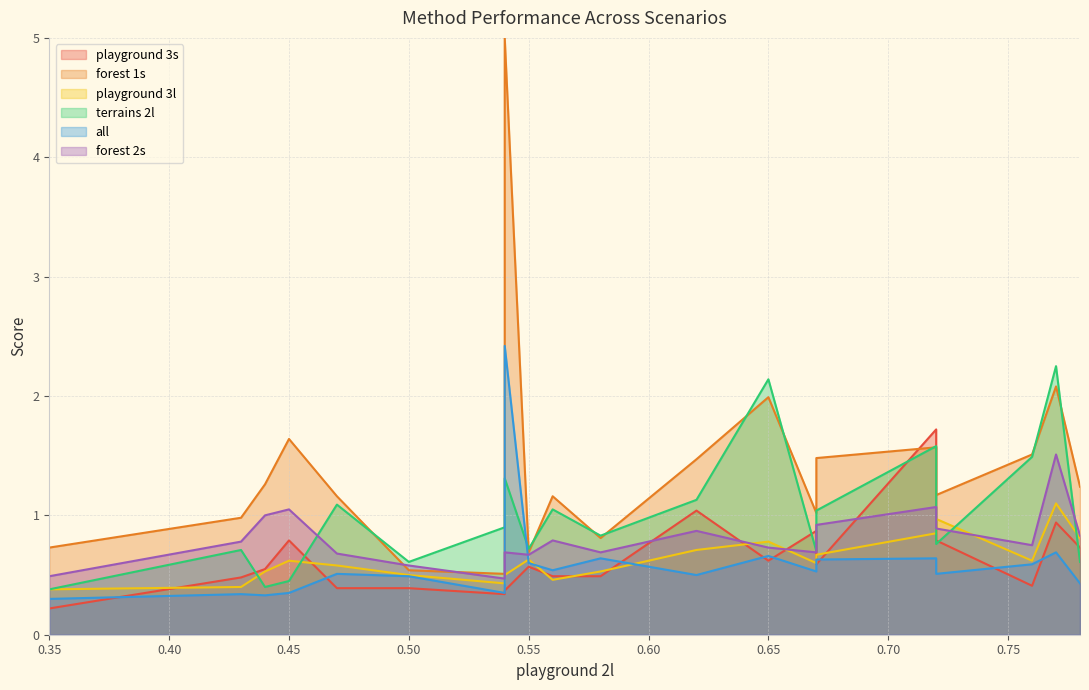

True or false: terrains 2l has a value of 1.9 at AANet_RVC.

False